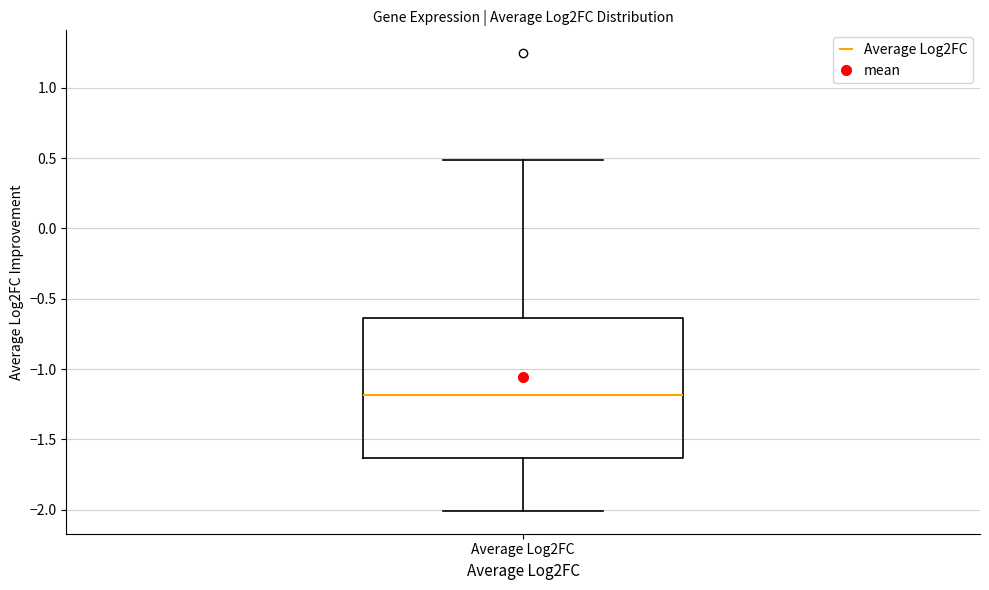

Read this box plot against the y-axis: the position of the median line, the range covered by the box, and the ends of both whiskers. The values are not printed on the chart, so give them approximately, as read against the axis.

median -1.20, box -1.65 to -0.65, whiskers -2.00 to 0.50